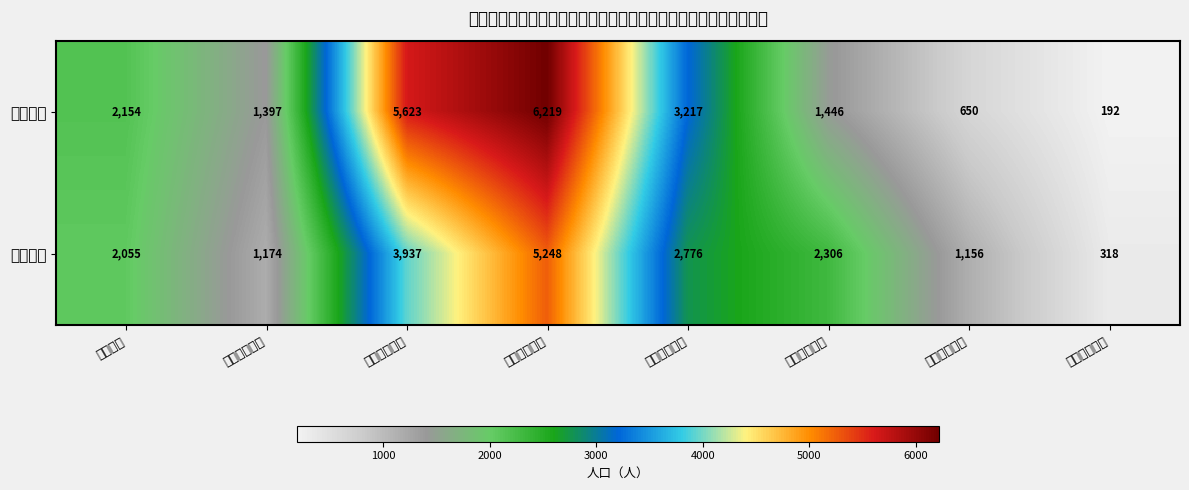

Reading left to right, what are all the values shown in this chart?

男（人）: ０〜９歳=2154	１０〜１９歳=1397	２０〜２９歳=5623	３０〜３９歳=6219	４０〜４９歳=3217	５０〜５９歳=1446	６０〜６９歳=650	７０〜７９歳=192
女（人）: ０〜９歳=2055	１０〜１９歳=1174	２０〜２９歳=3937	３０〜３９歳=5248	４０〜４９歳=2776	５０〜５９歳=2306	６０〜６９歳=1156	７０〜７９歳=318